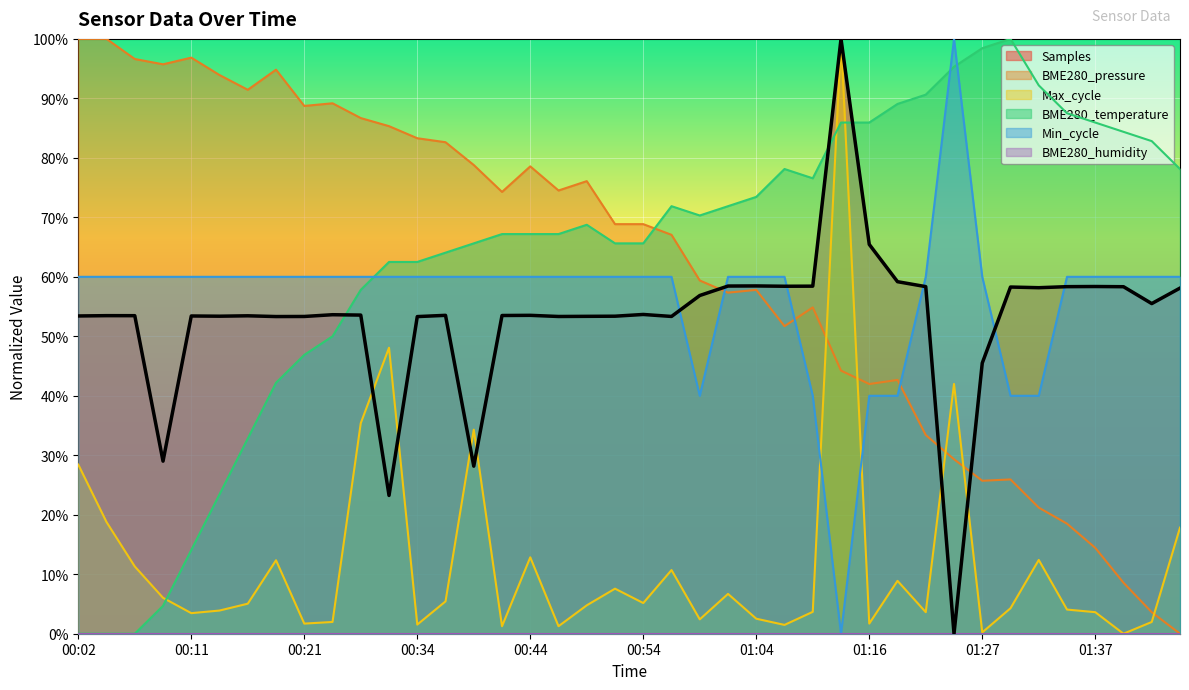

What is the label of the 18th point from the right?

00:59